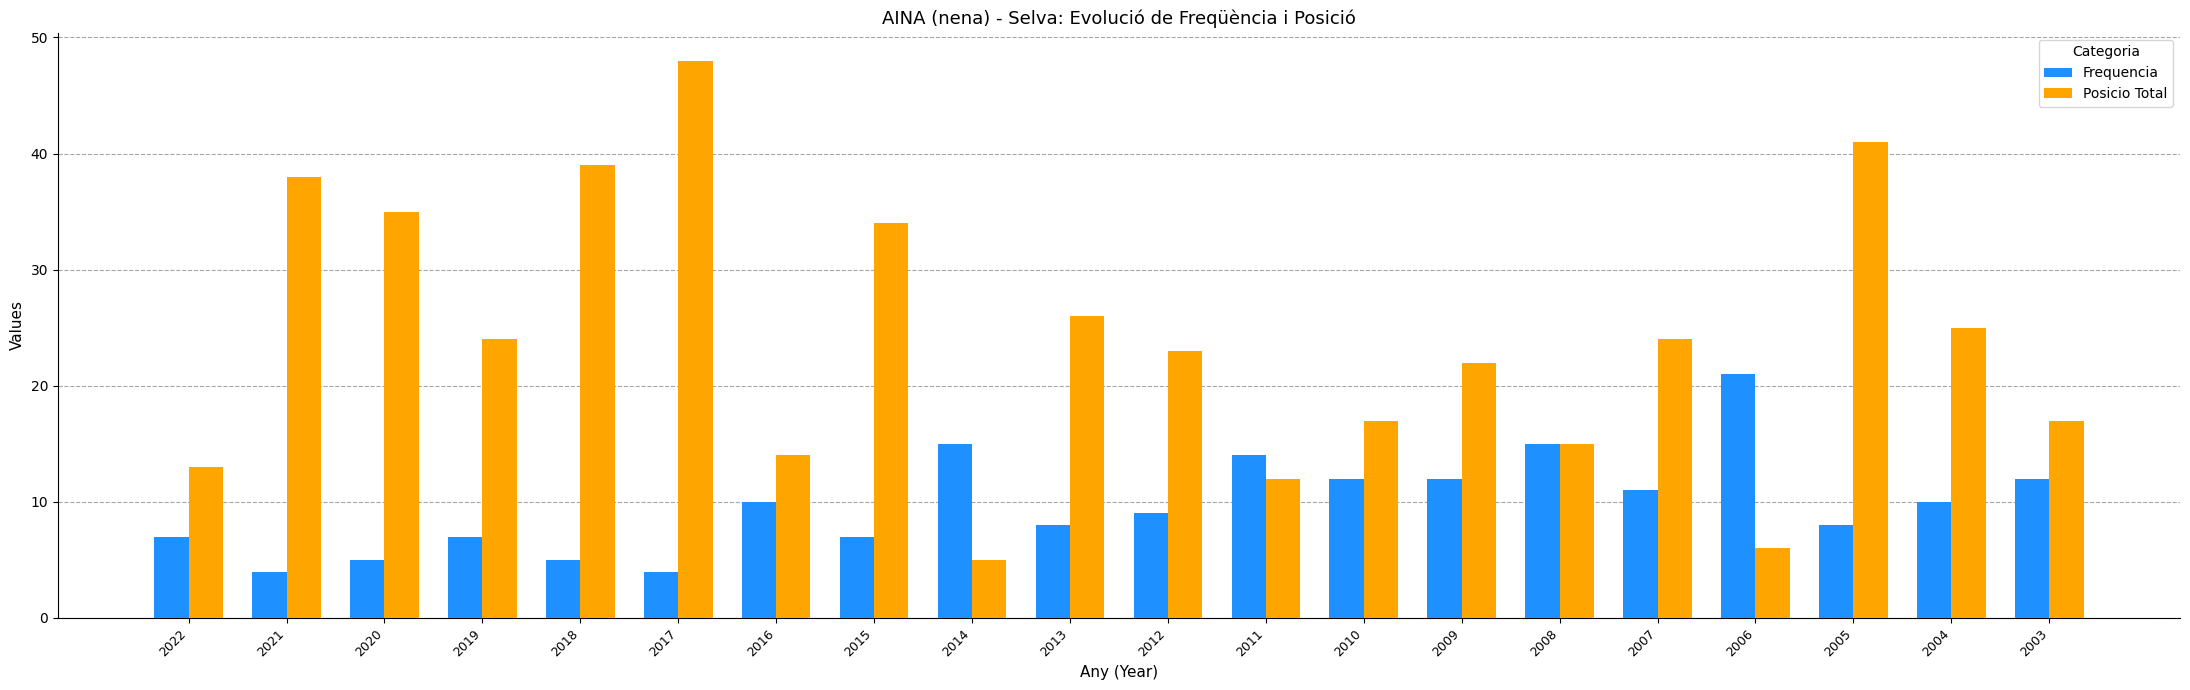

Does the chart contain any negative values?

No